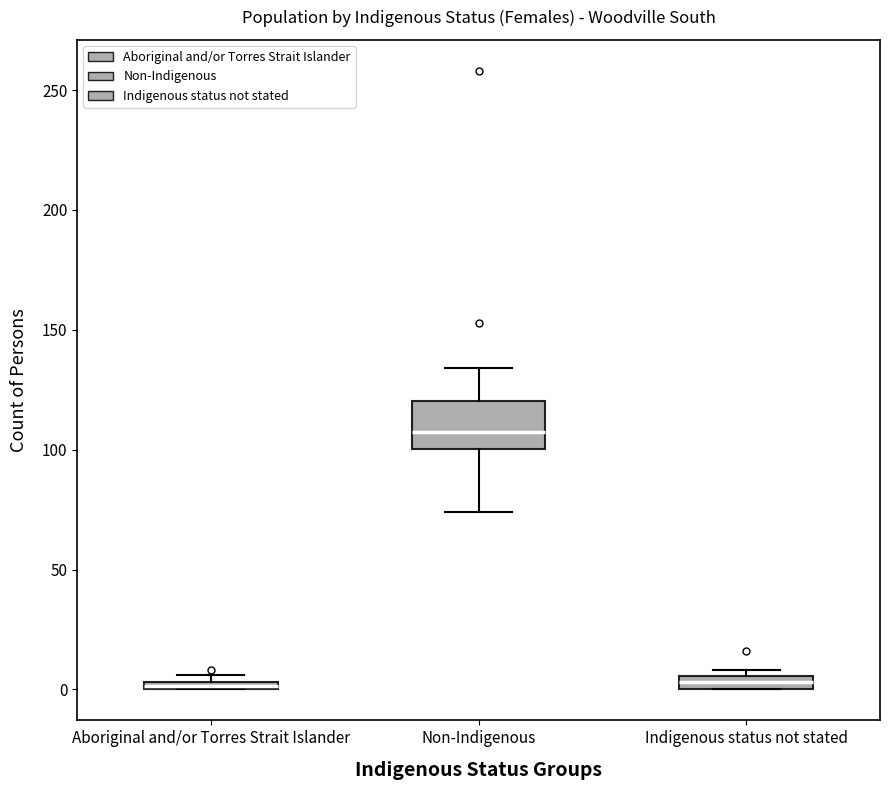

Which box's median line is the highest?

Non-Indigenous